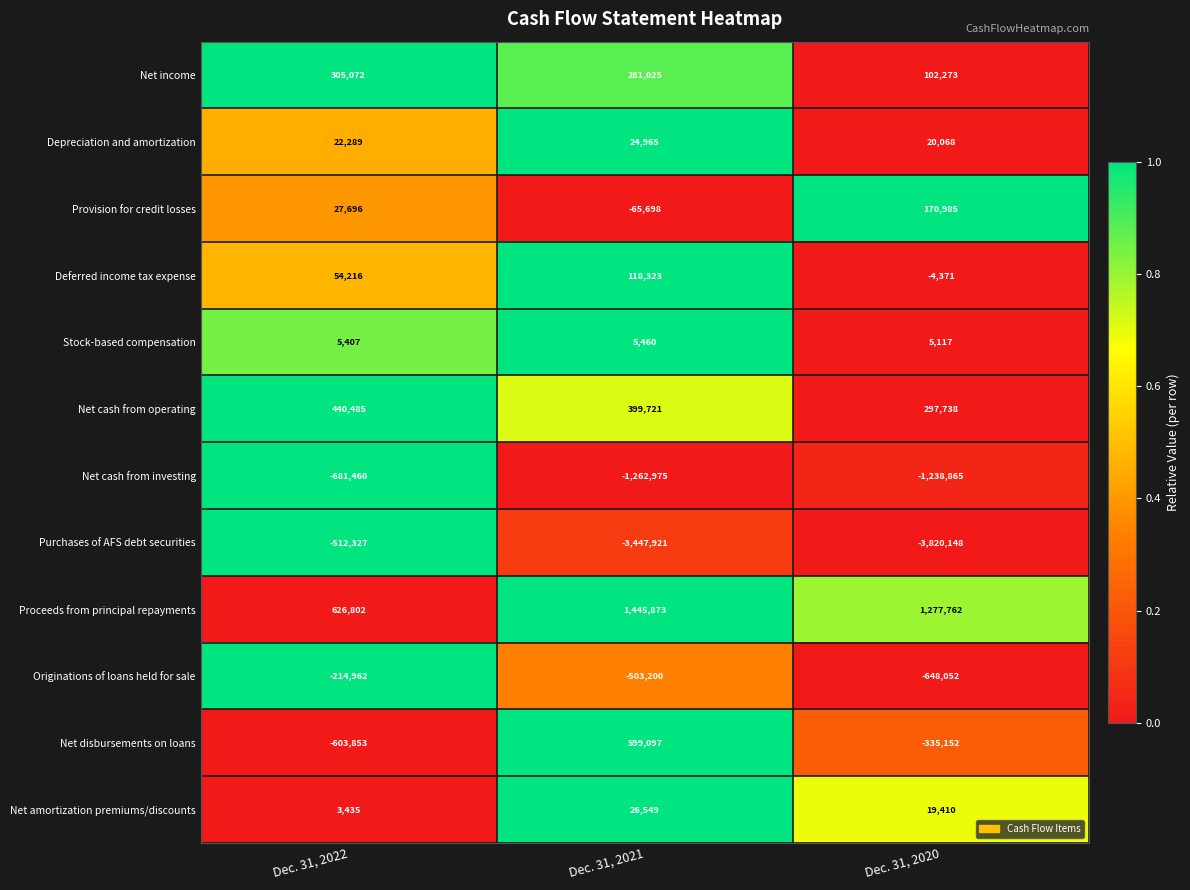

What is the total value across all series at Dec. 31, 2022?

-527200